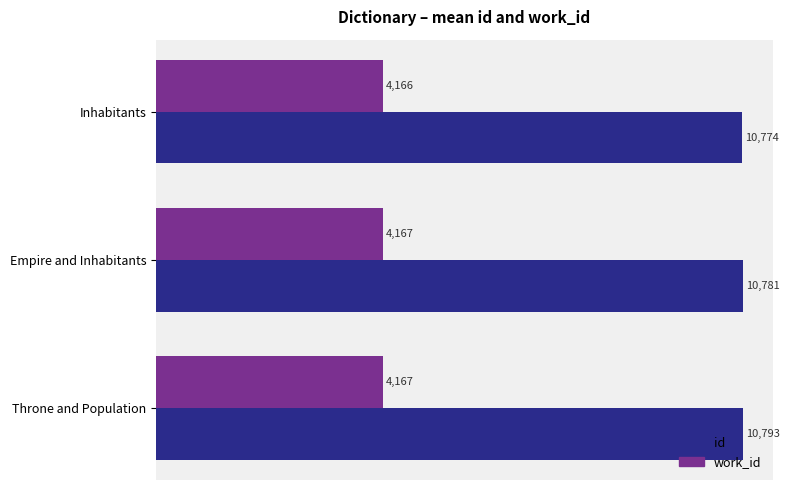

Which series has the largest total across all categories?

id